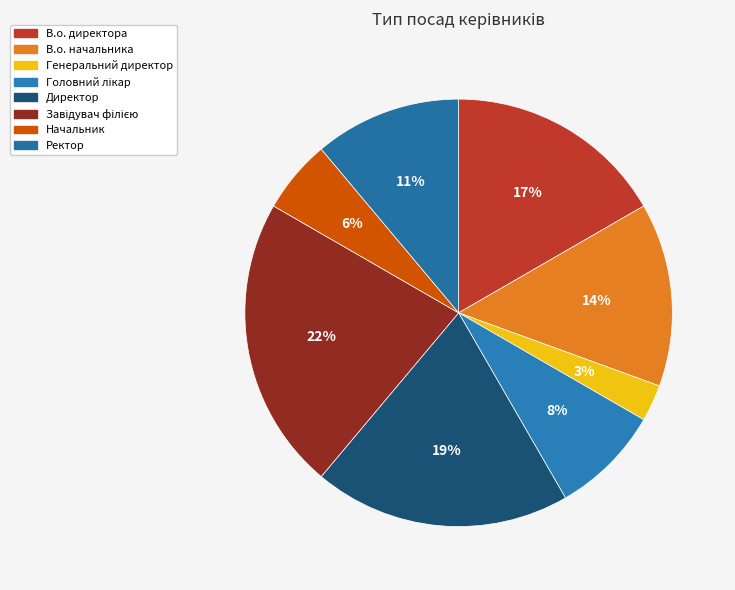

Count the number of slices in the pie.

8